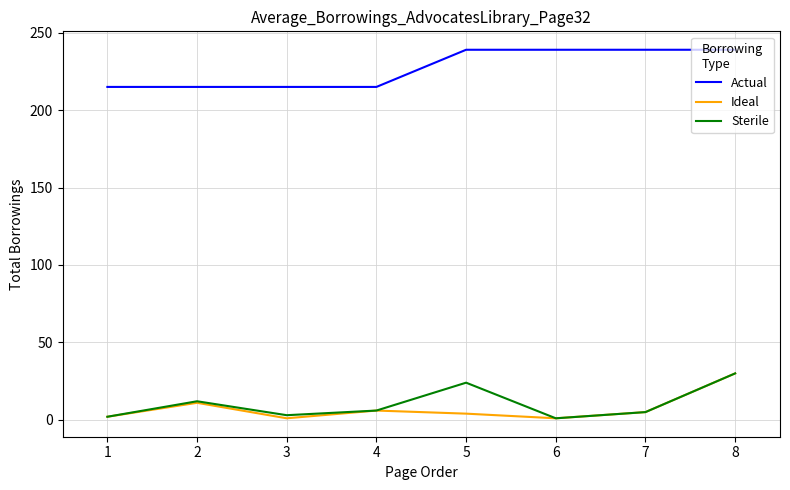

Which series has the widest spread of values?

Ideal